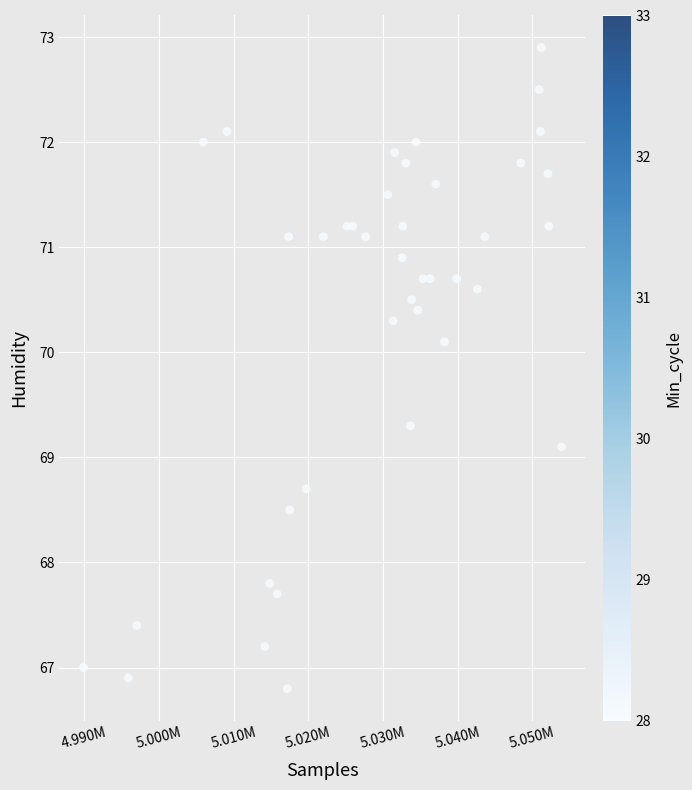

What is the range of X values (max minus min)?

64041.0